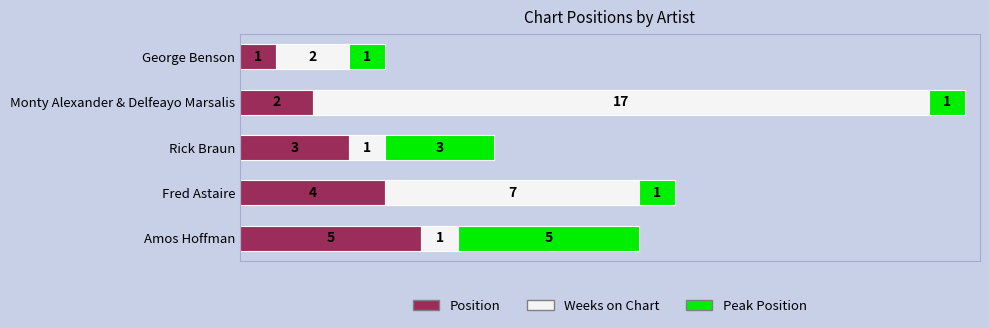

What is the difference between the maximum and minimum values in the Position series?

4